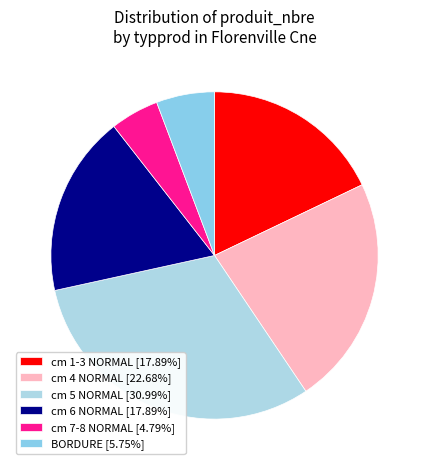

Is there any slice that represents more than half of the pie?

No